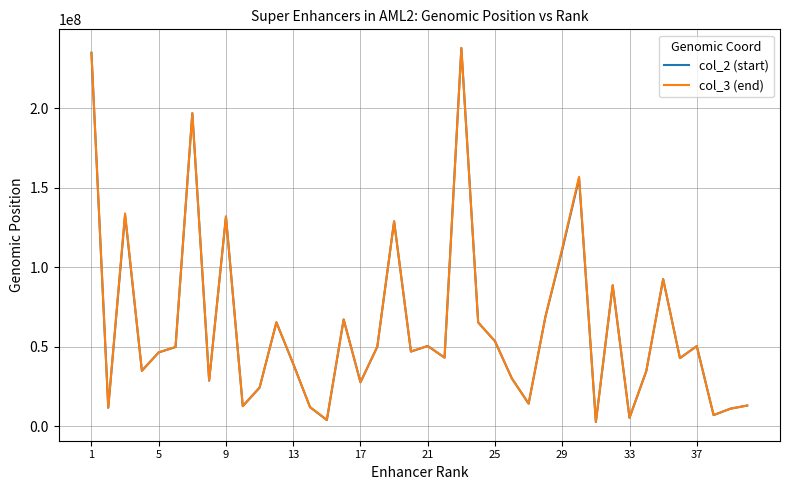

Count the number of categories in the chart.

40